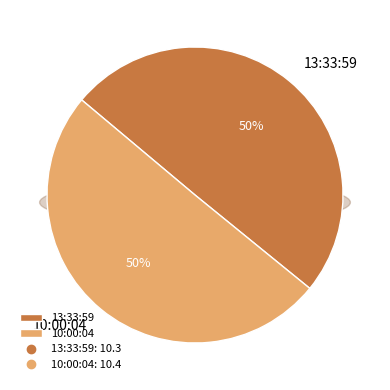

Is 10:00:04 the majority of the pie?

Yes